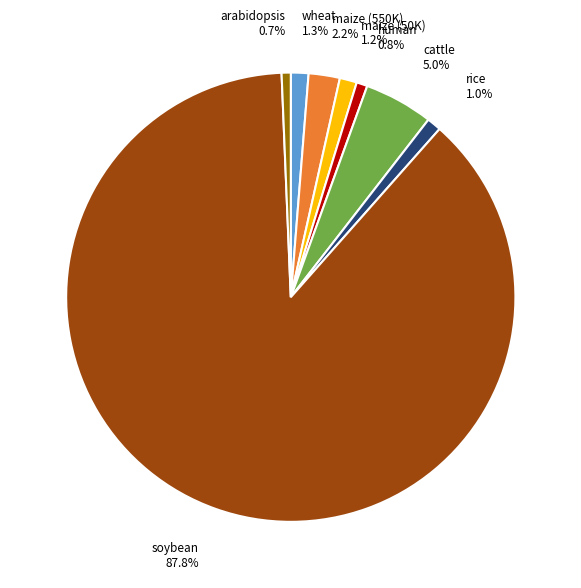

Which slice is the largest?

soybean